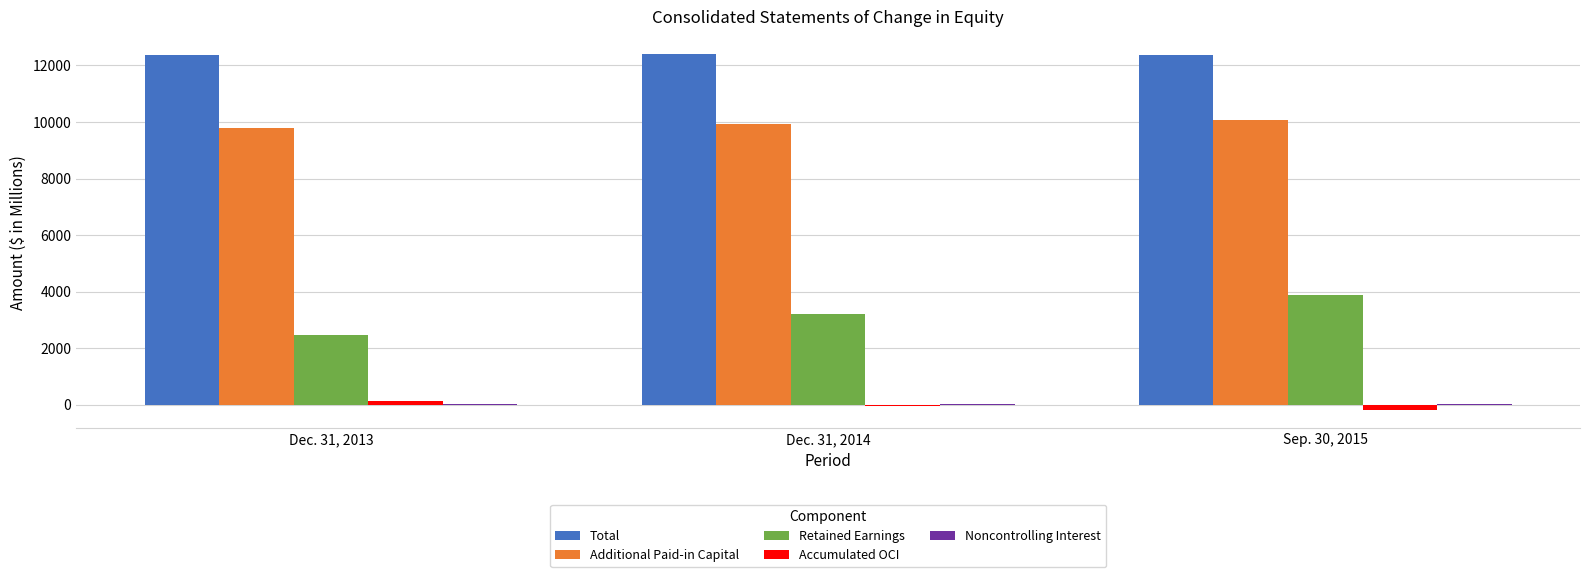

Is it true that Retained Earnings equals 3210 at Dec. 31, 2014?

True